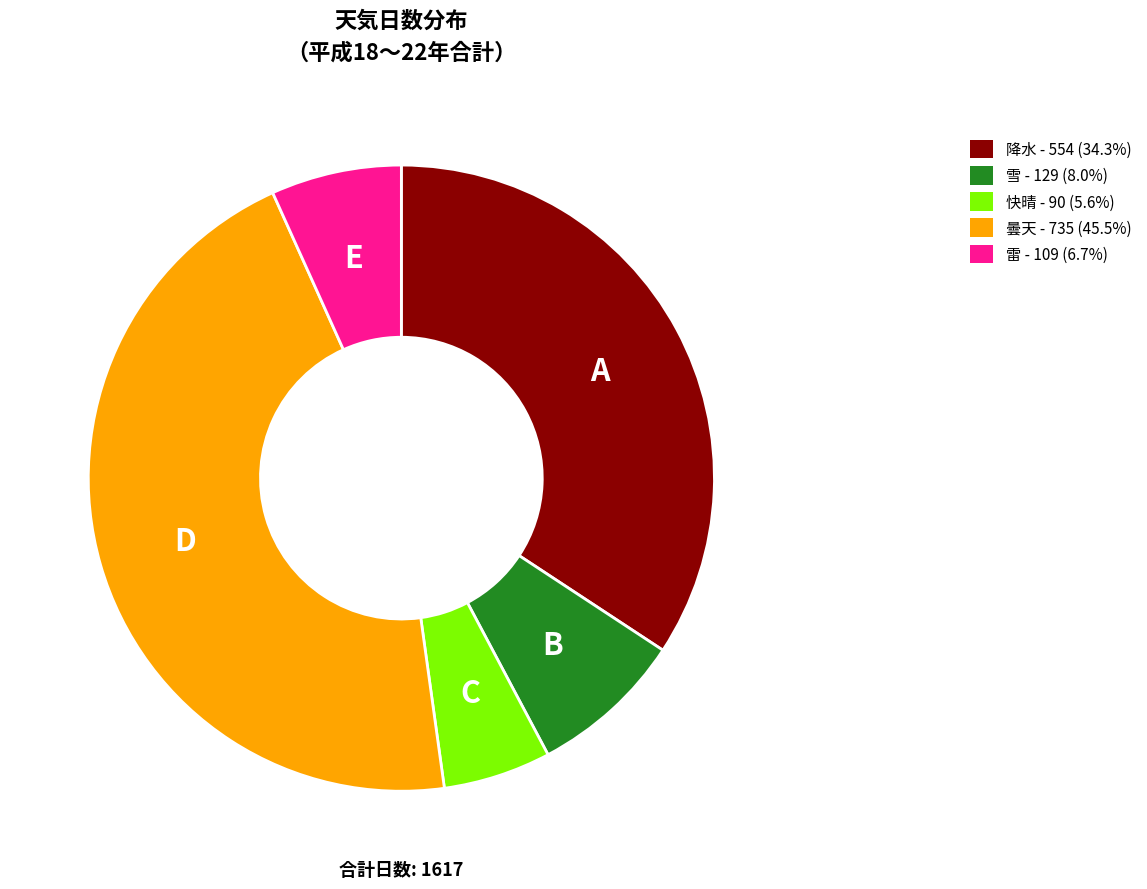

Does 雪 - 129 (8.0%) represent more than half of the total?

No